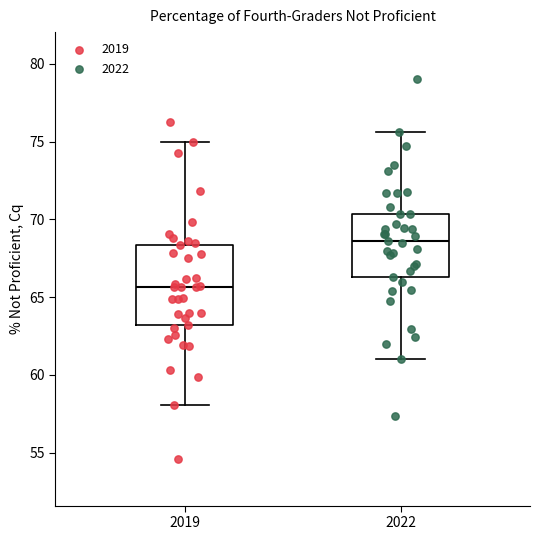

Which box's median line is the highest?

2022